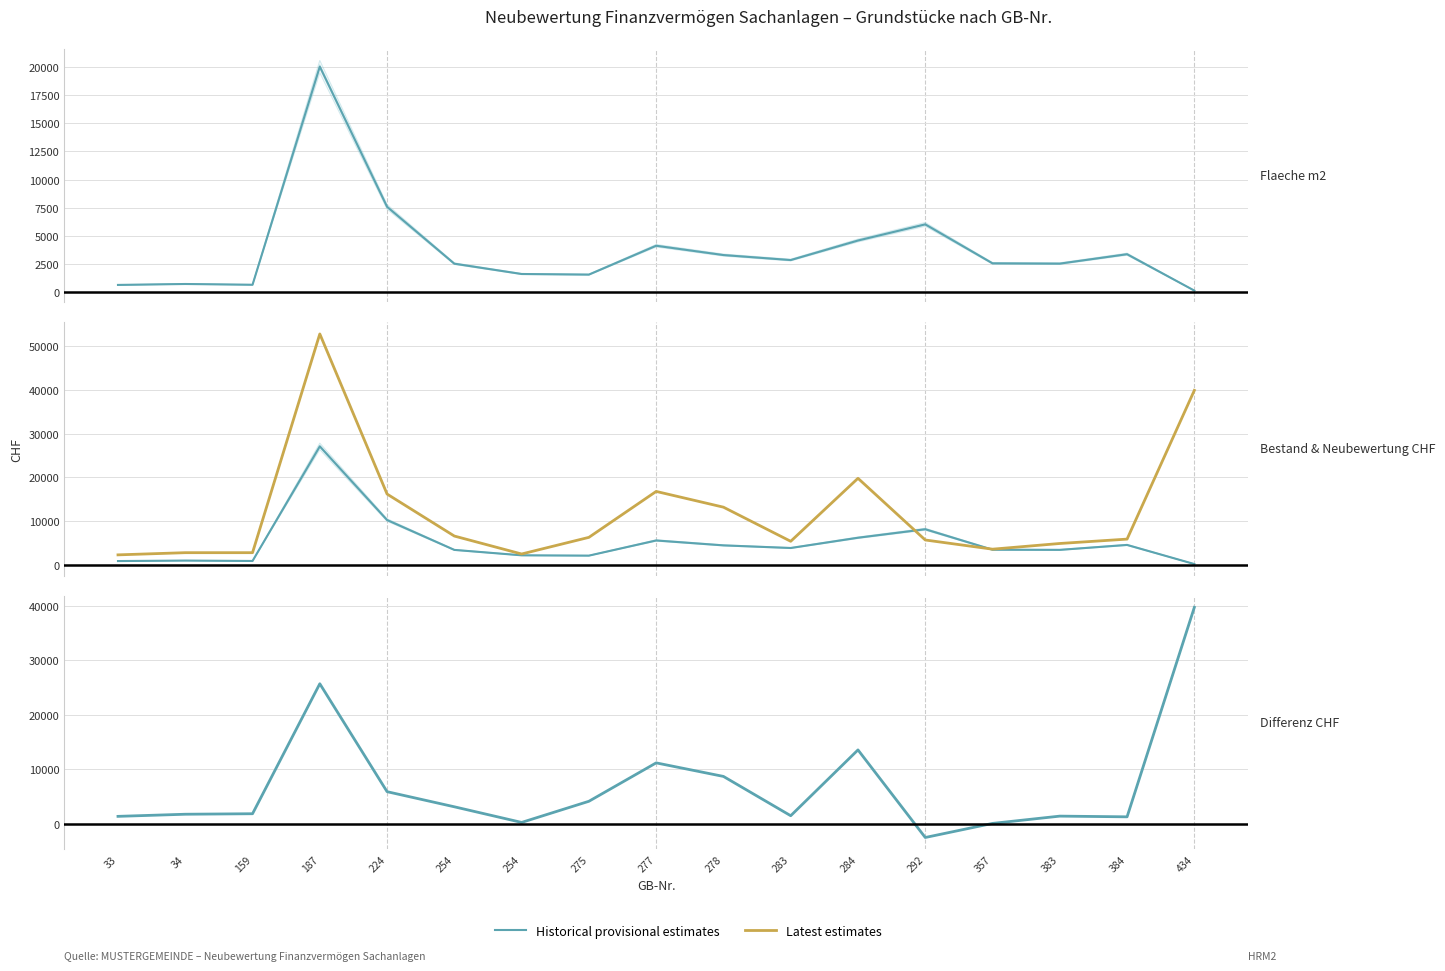

Is it true that Differenz CHF equals 3105 at 159?

False